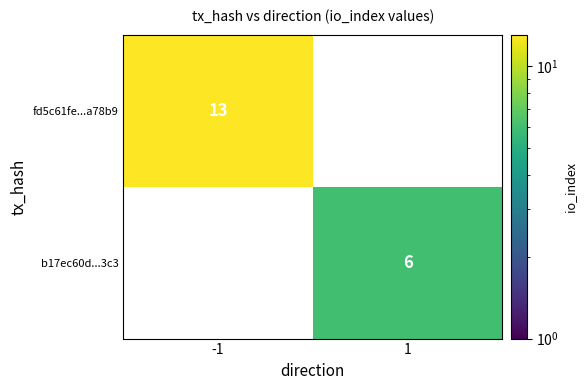

The b17ec60d...3c3 series shows 10 at 1. True or false?

False